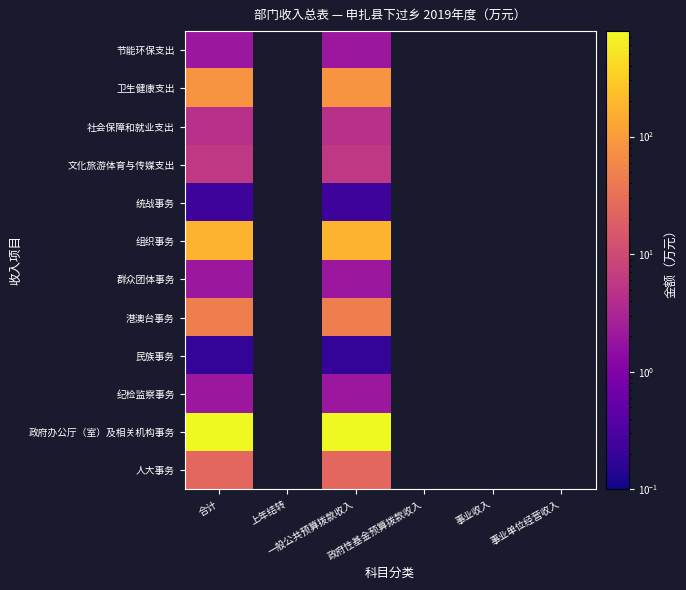

Where is 文化旅游体育与传媒支出 nearest to the value 5?

合计